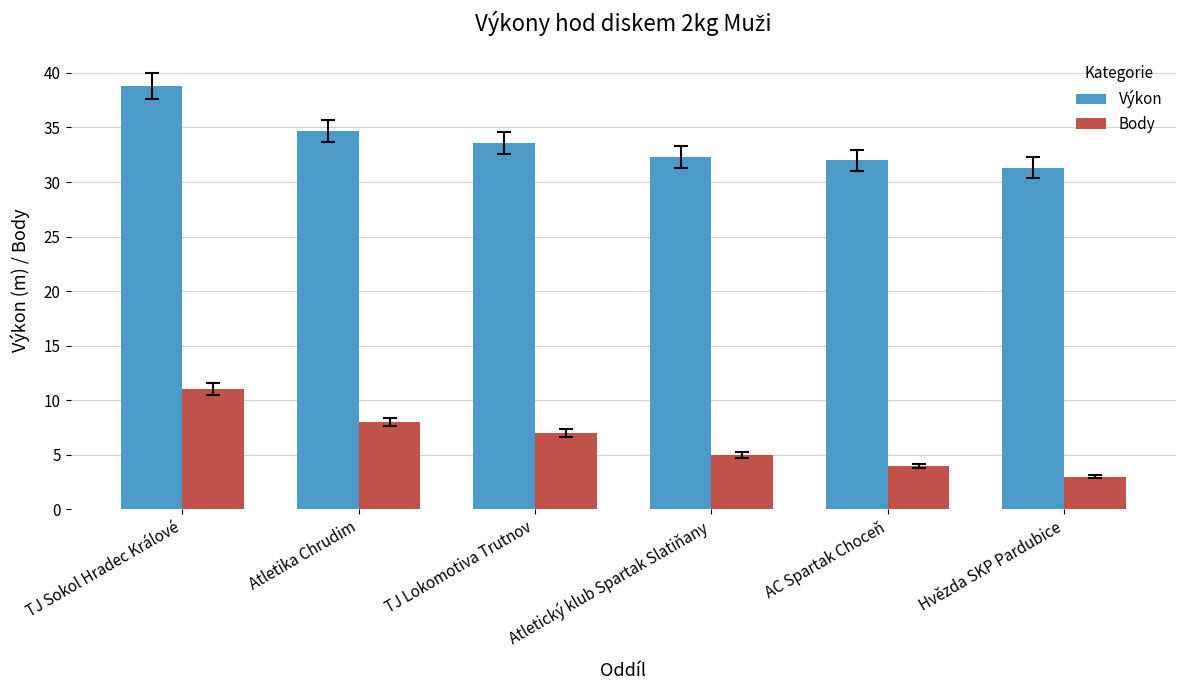

Between TJ Sokol Hradec Králové and Atletický klub Spartak Slatiňany, which series saw the biggest shift?

Výkon